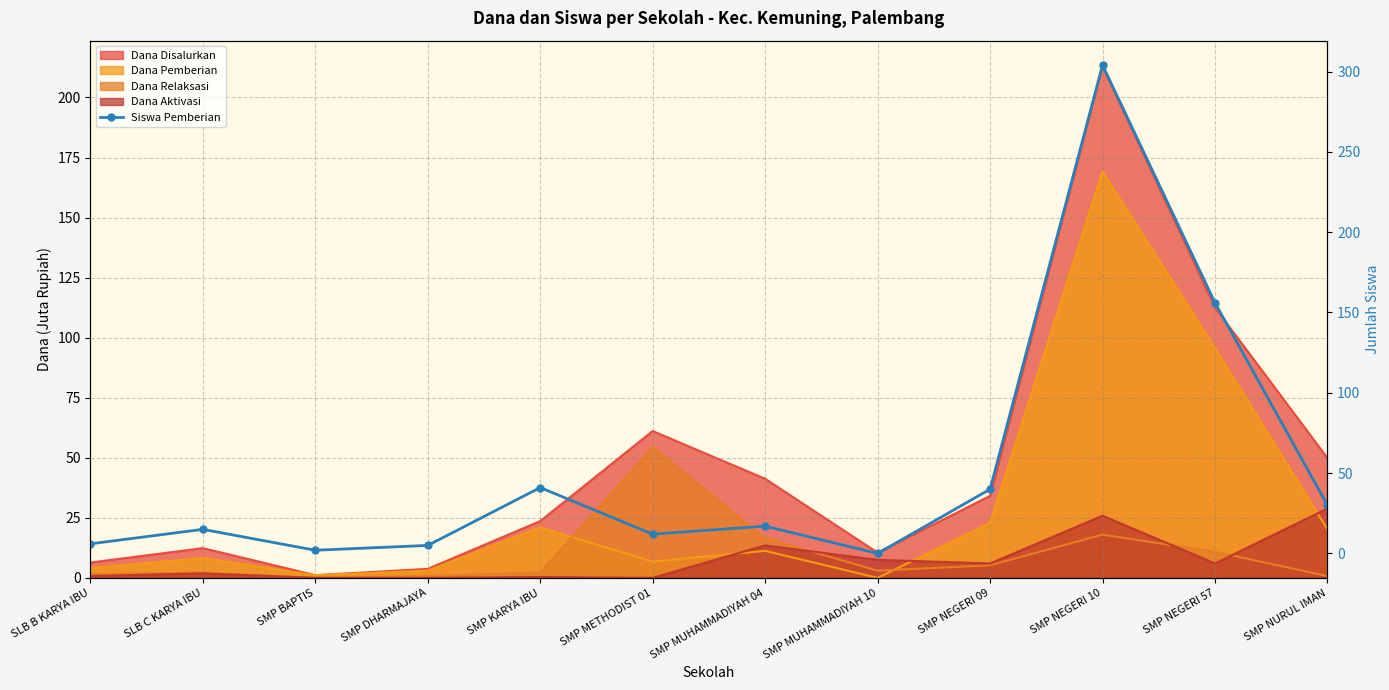

The chart shows a value of 6 at SLB B KARYA IBU. True or false?

True